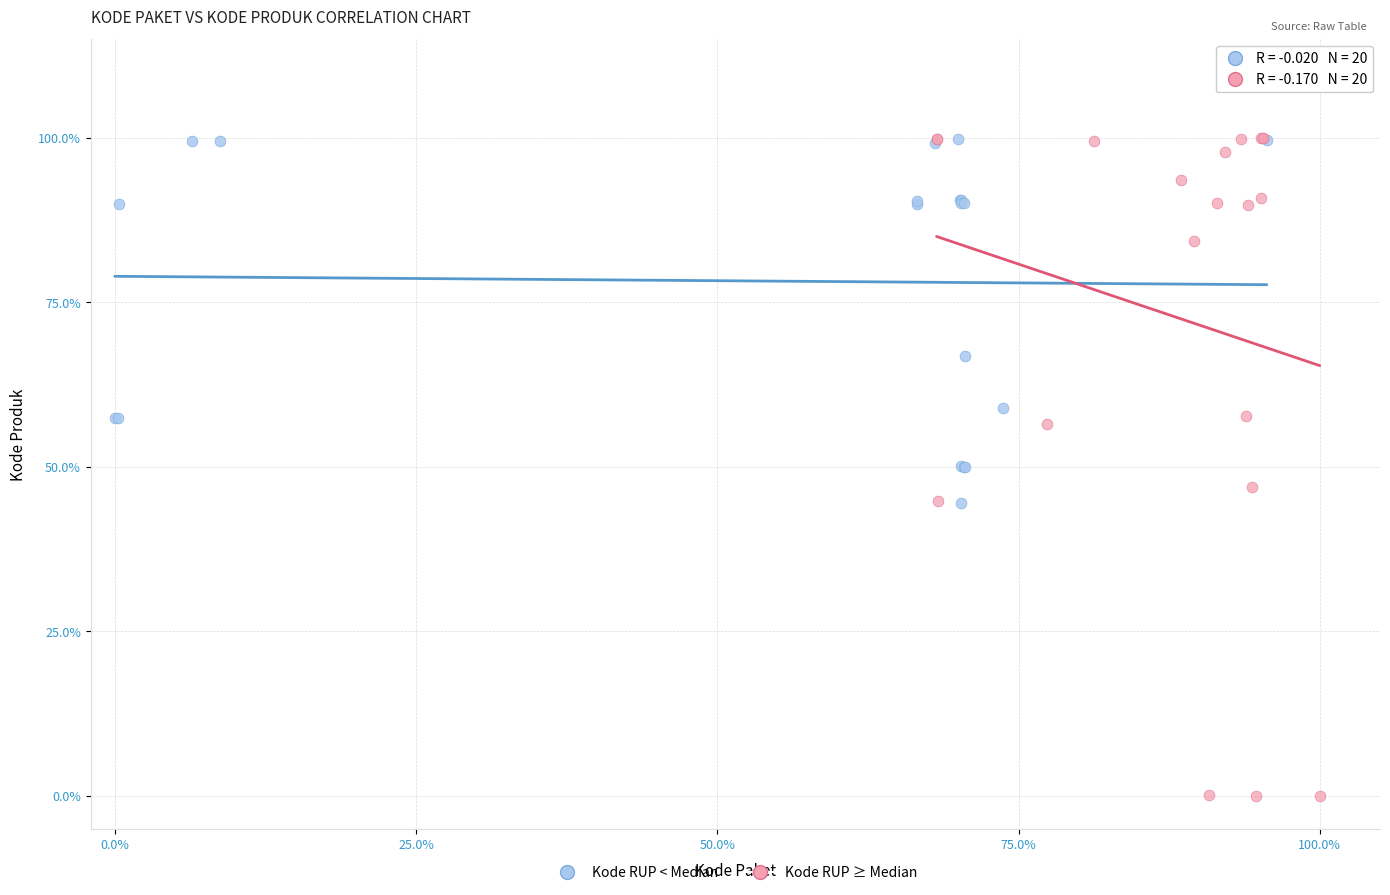

Which series contains the lowest Y value?

Kode RUP ≥ Median